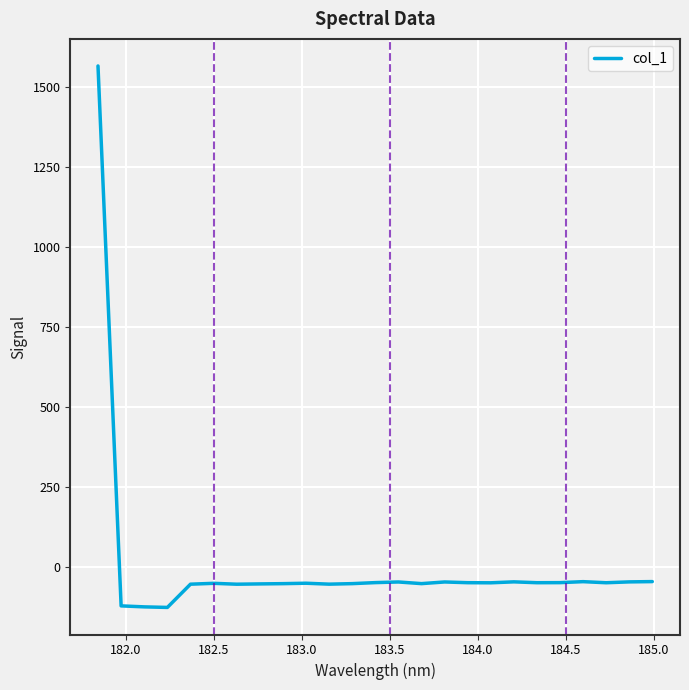

What is the maximum value shown in the chart?

1565.5